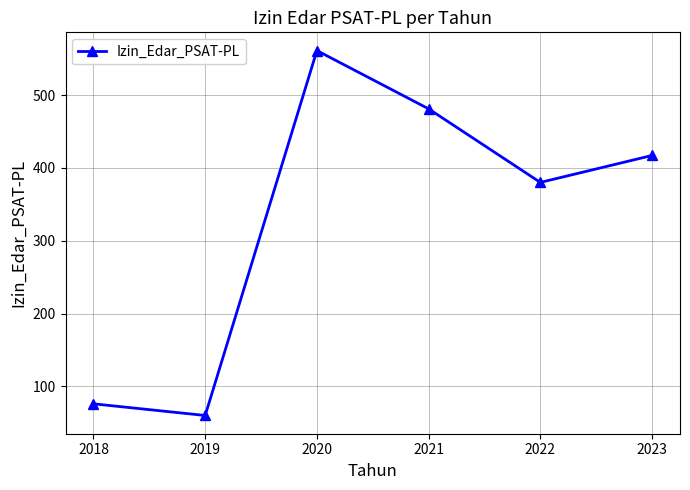

How many values are below 417?

3